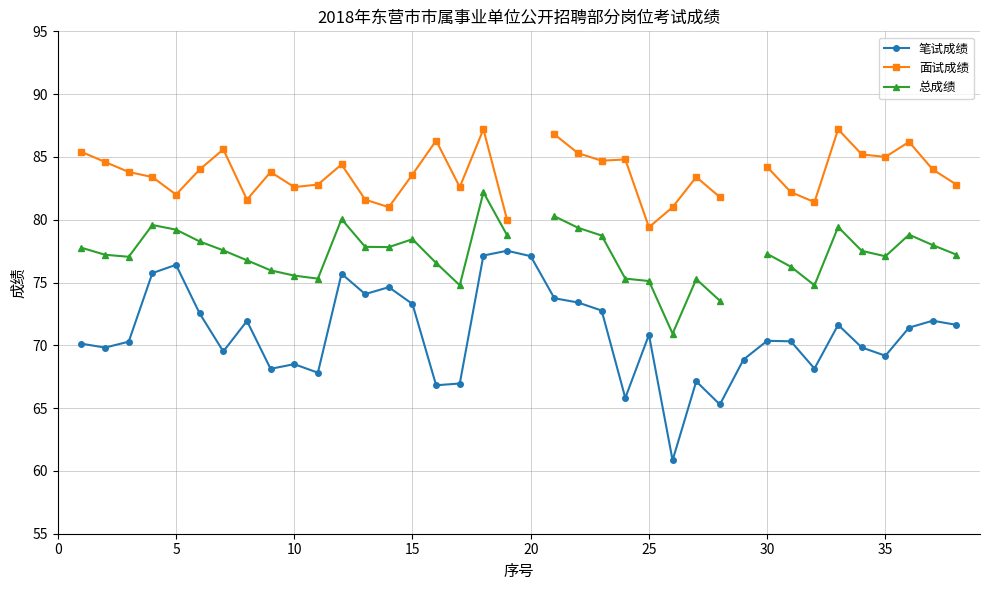

Does the chart have visible grid lines?

Yes